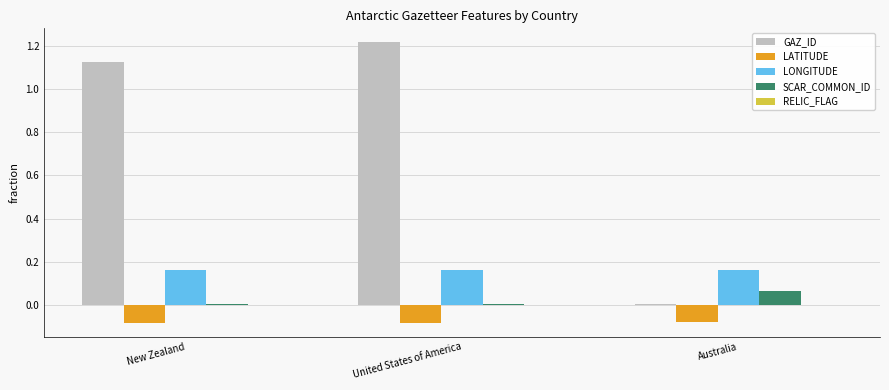

True or false: LONGITUDE has a value of 0.1 at United States of America.

False